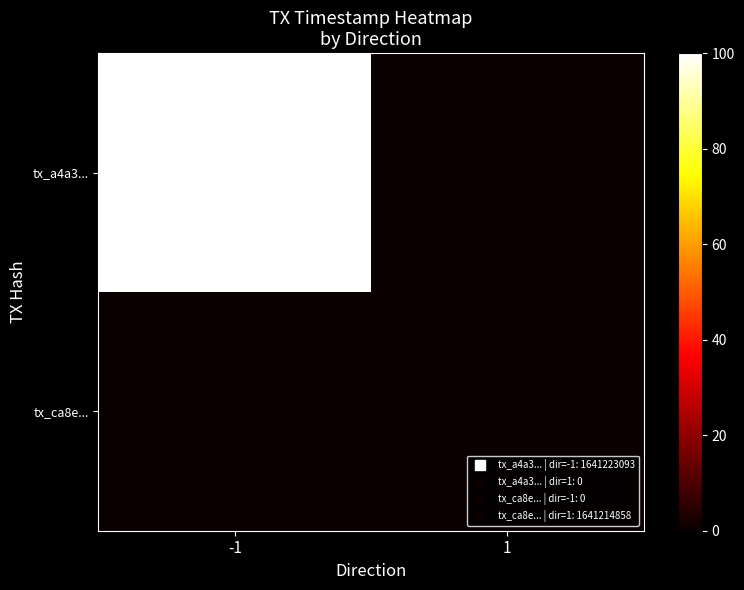

What is the total value across all series at -1?

100